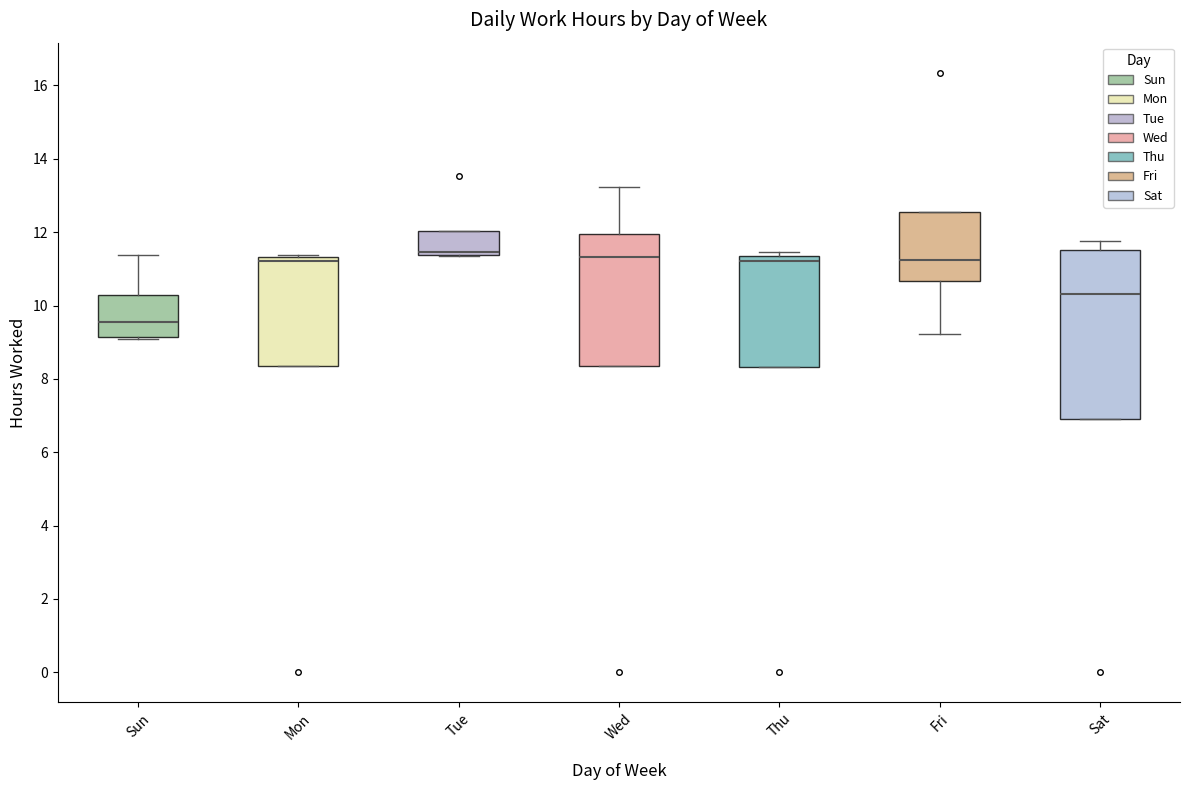

Where does the median line of the box for Fri sit on the y-axis? The values are not printed on the chart, so give them approximately, as read against the axis.

11.2